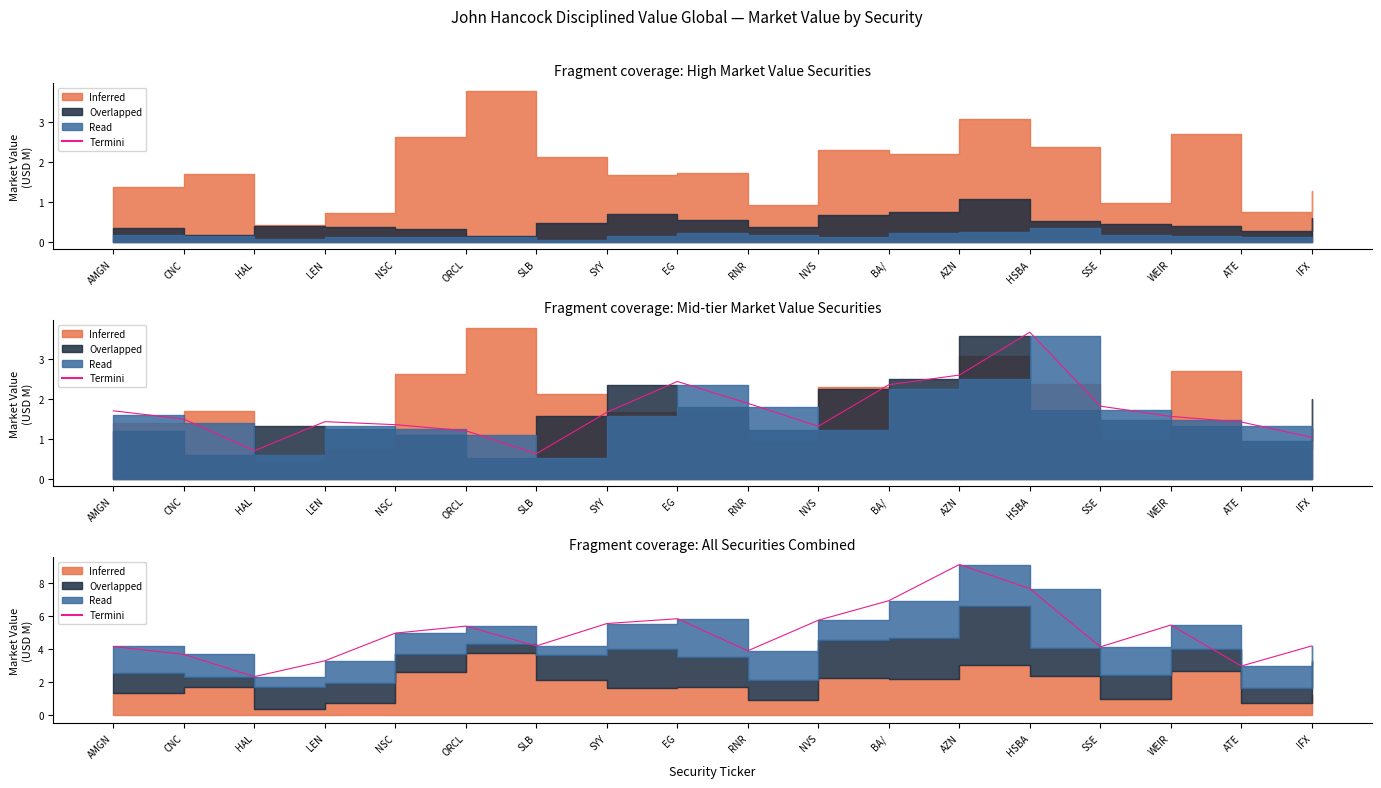

What is the label of the 5th point from the left?

NSC